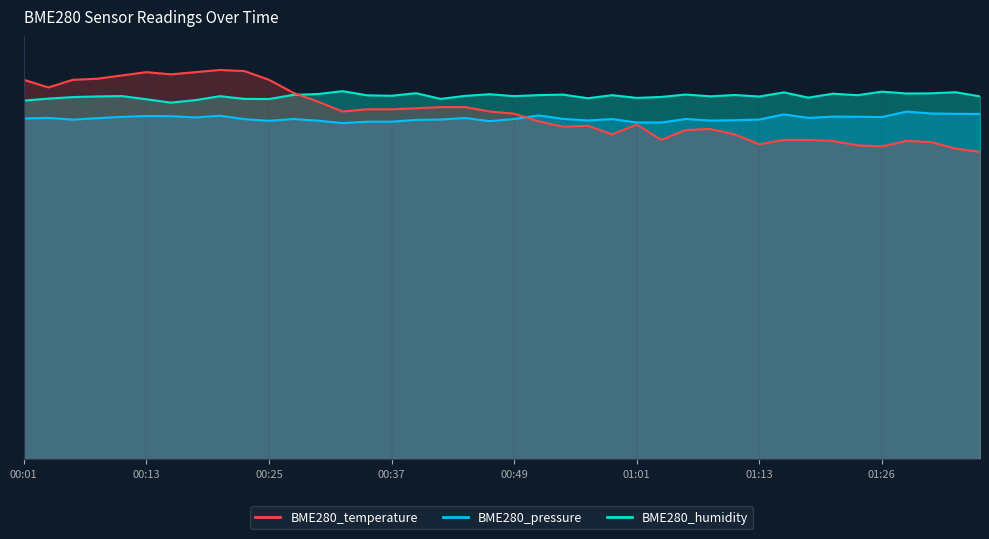

At which label does BME280_pressure first exceed 83?

00:01